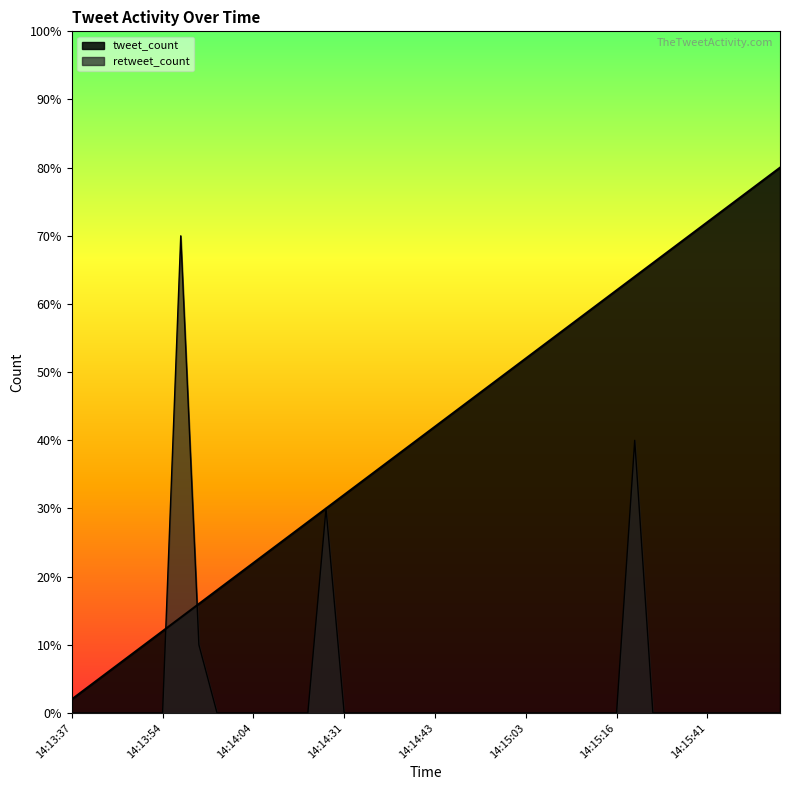

Which has a higher value, 14:15:36 or 14:14:34?

14:15:36